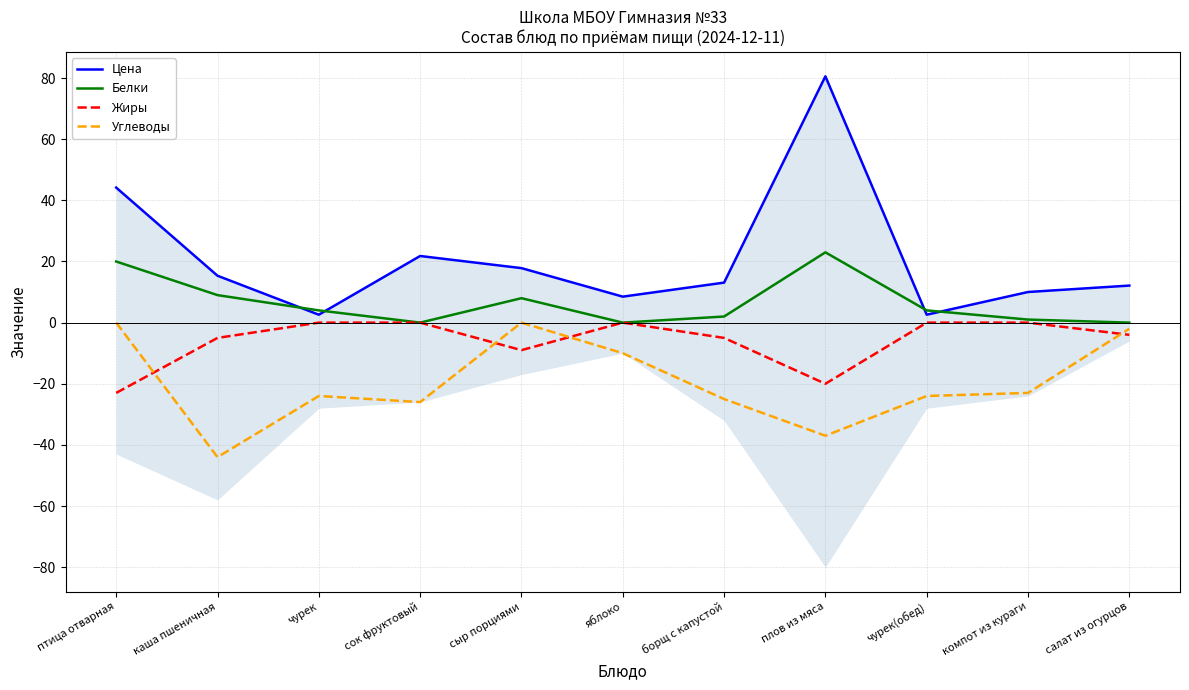

At which category is the sum across all series the highest?

плов из мяса